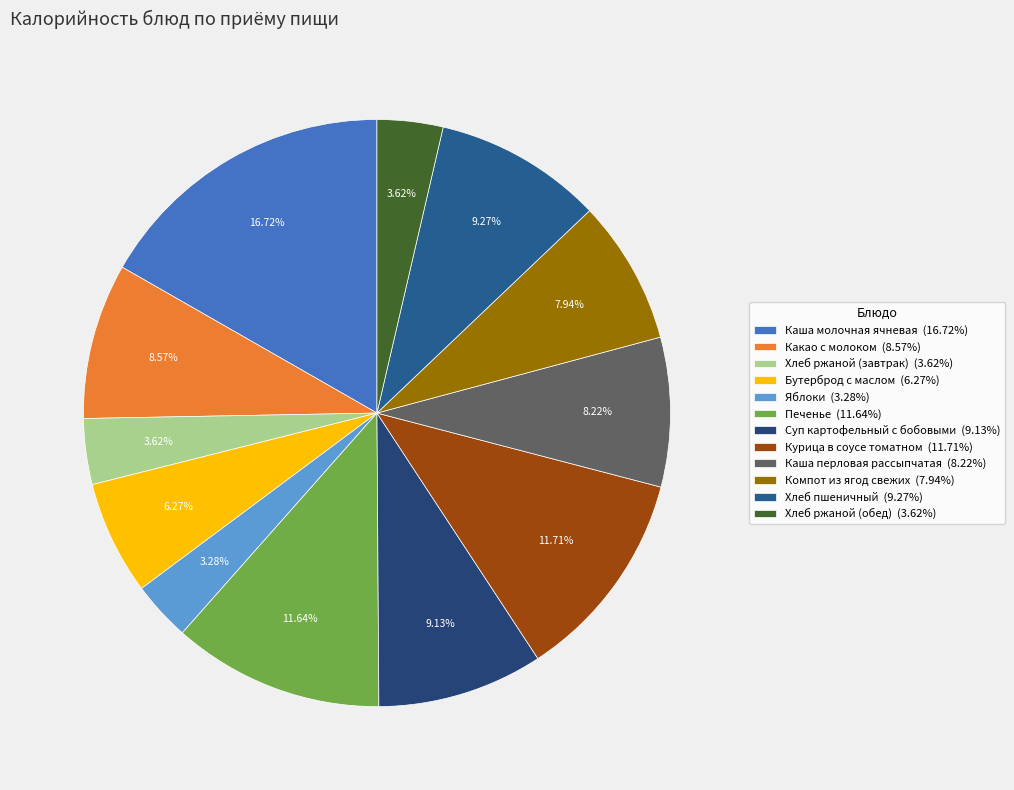

What percentage is the Хлеб ржаной (обед) slice, to the nearest percent?

4%